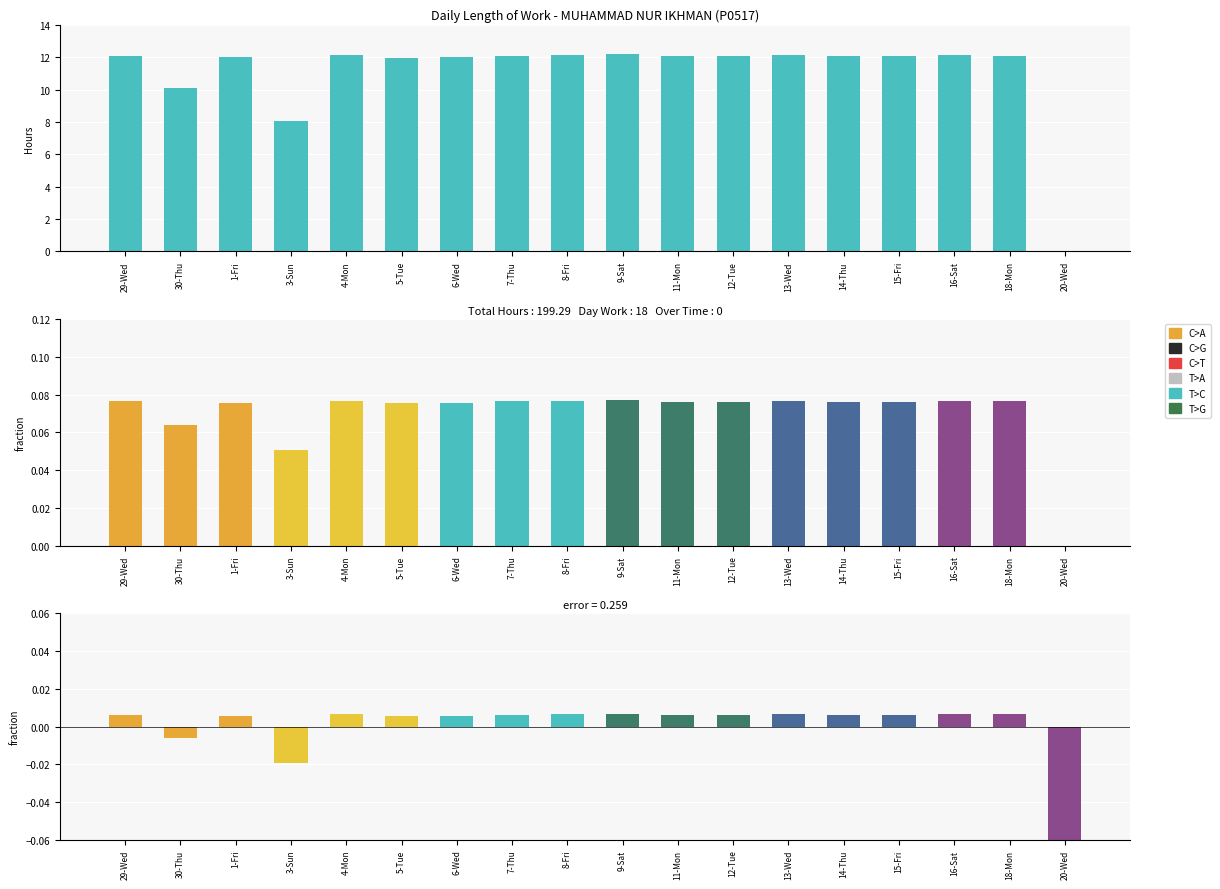

Which category has the lowest value across all series?

20-Wed